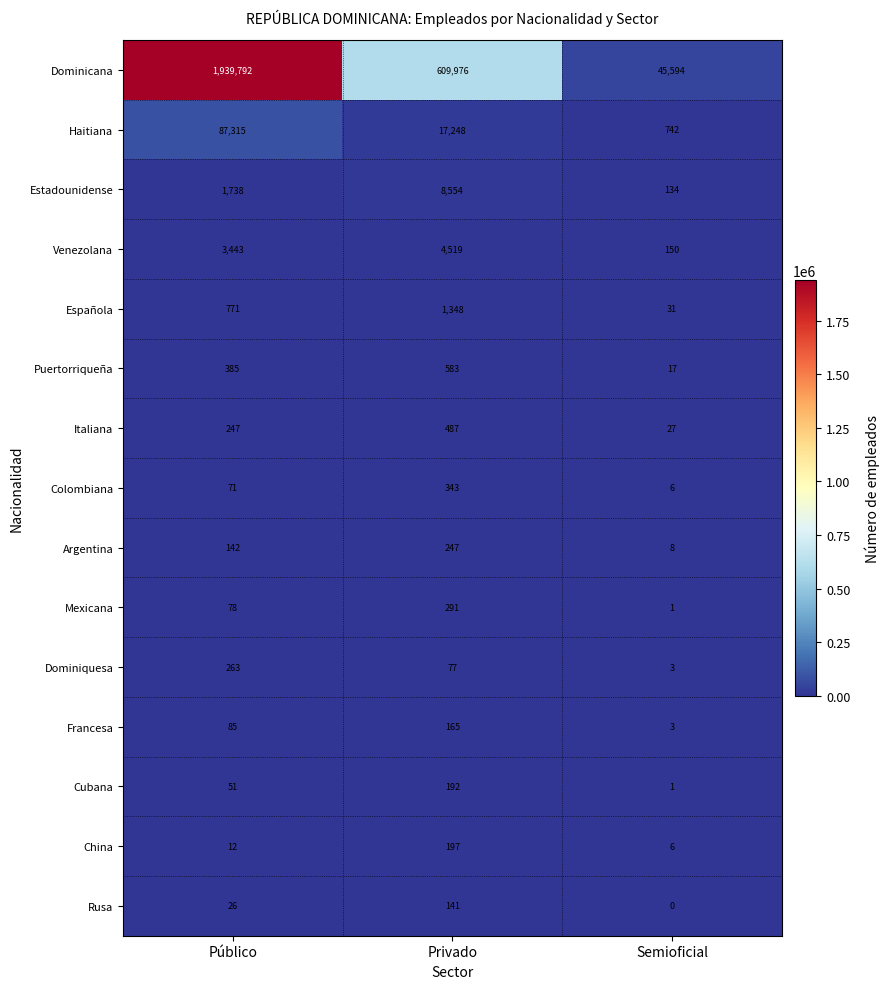

At which label is Colombiana closest to 174?

Público